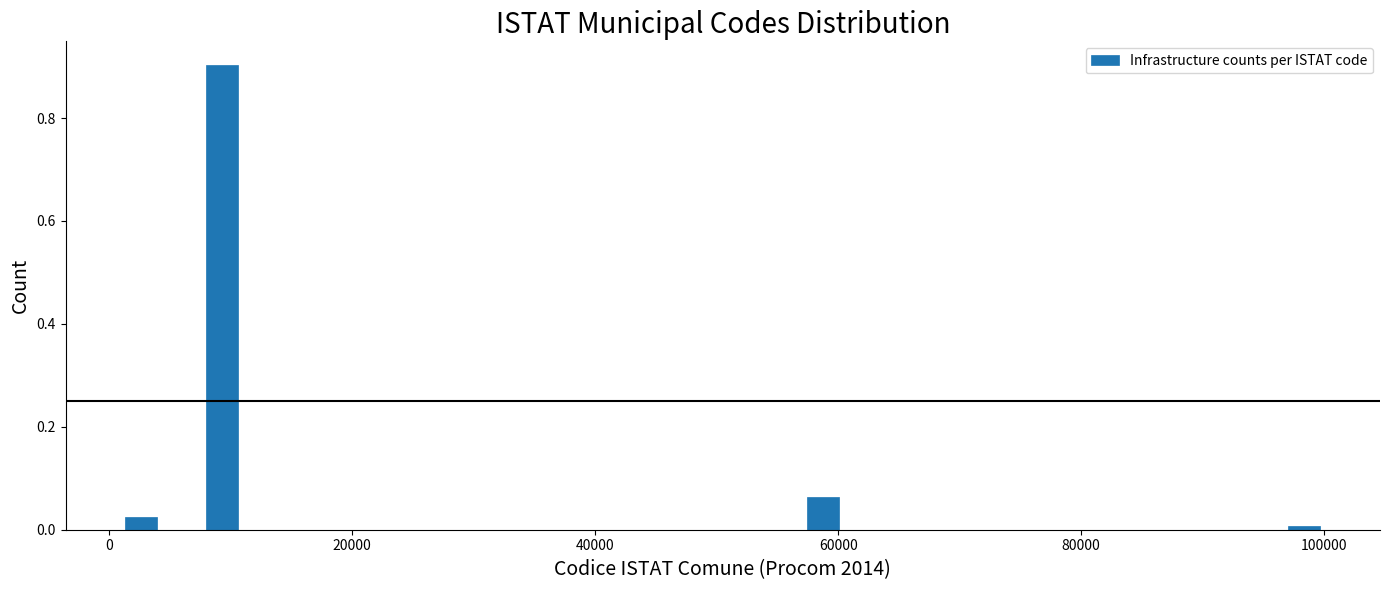

Around what value on the x-axis is the tallest bar? Give the approximate position of its centre, as read against the axis.

10000